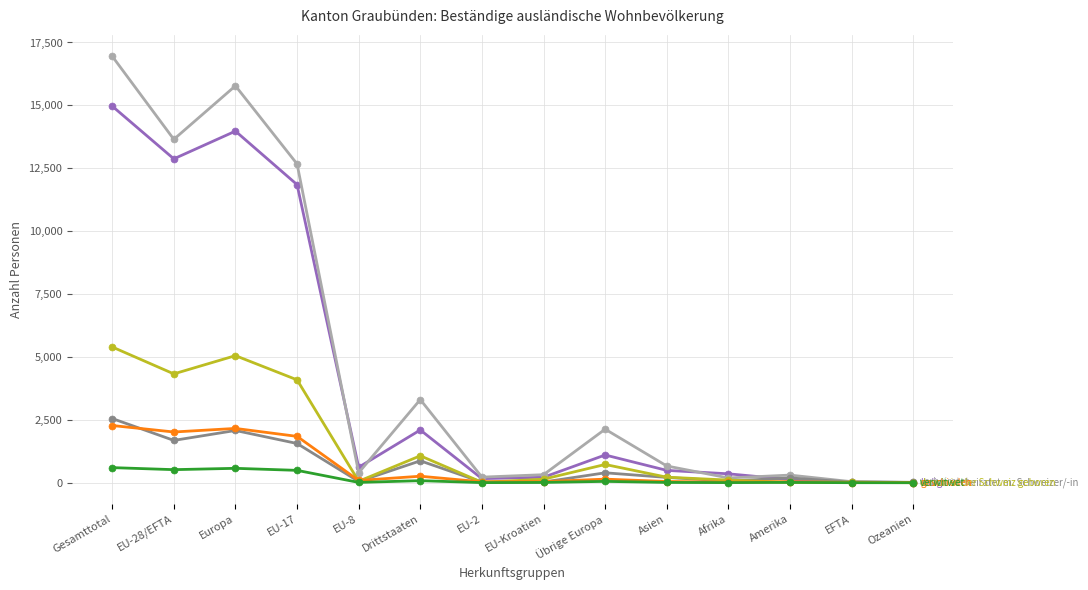

What is the total value across all series at Gesamttotal?

42746